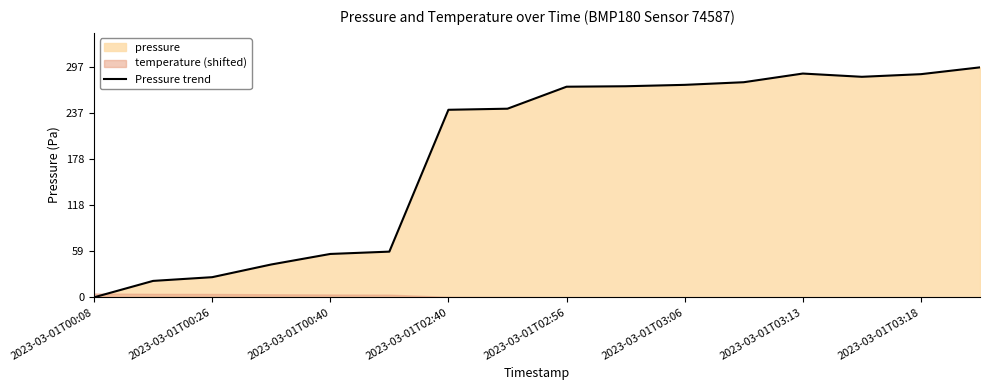

How many points are lower than both their immediate neighbors (excluding endpoints)?

1